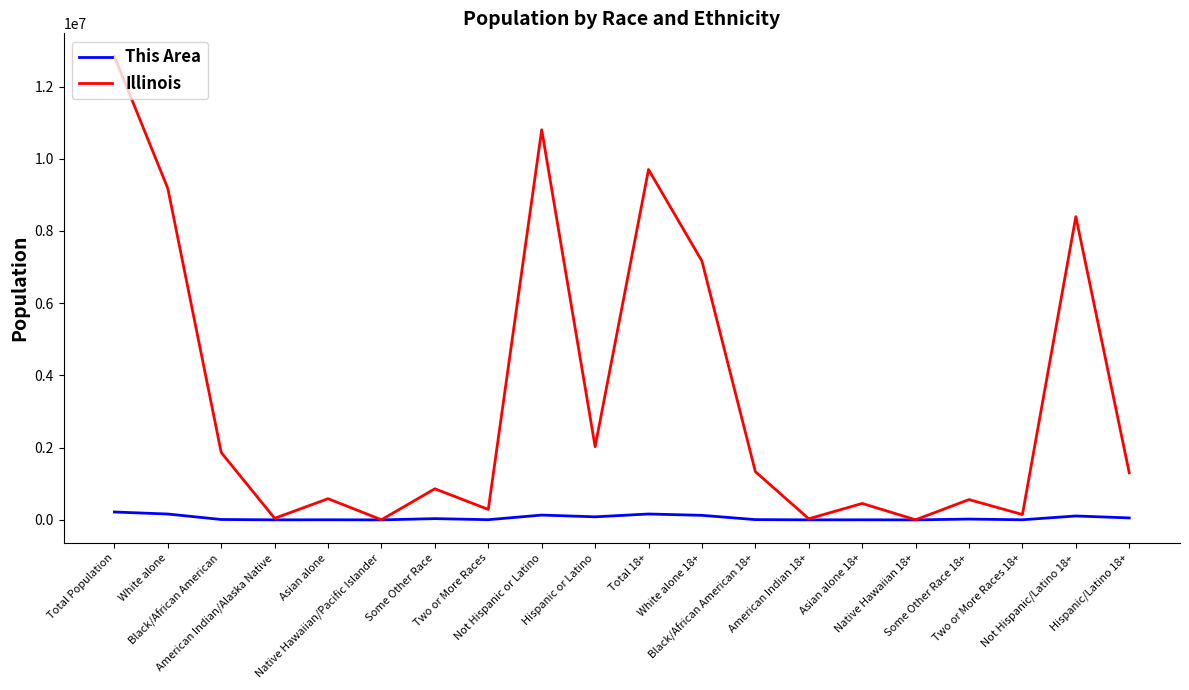

List the series in order of their overall mean, highest first.

Illinois, This Area